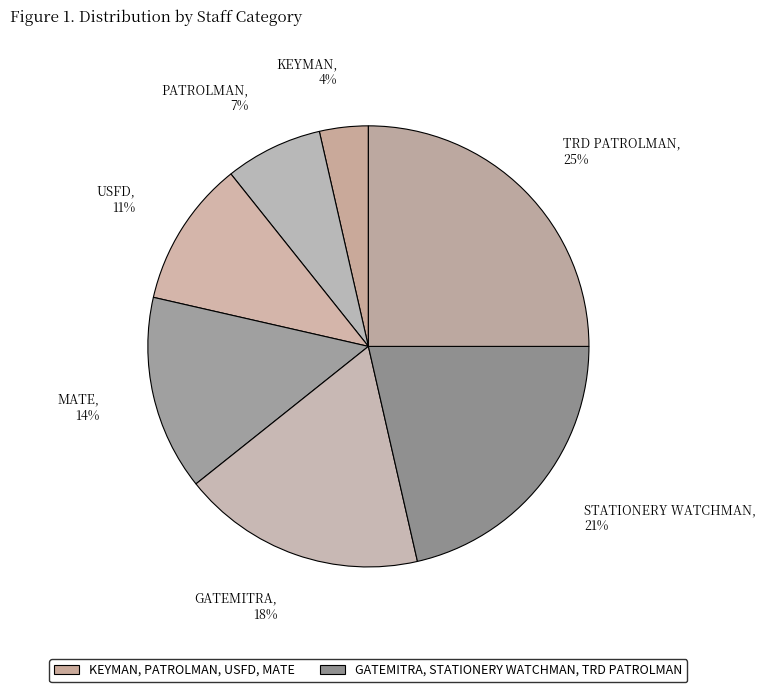

Does any single category account for the majority?

No